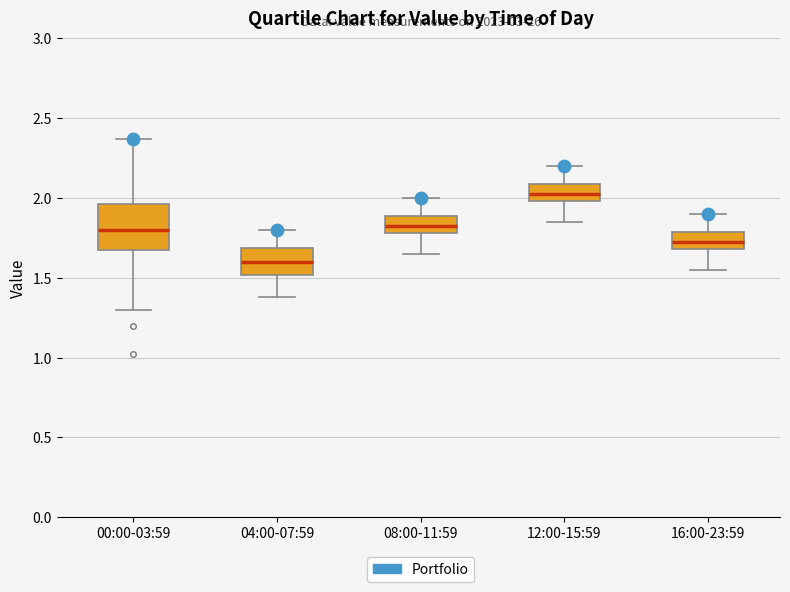

Where does the lower whisker of the box for 00:00-03:59 end on the y-axis? The values are not printed on the chart, so give them approximately, as read against the axis.

1.30